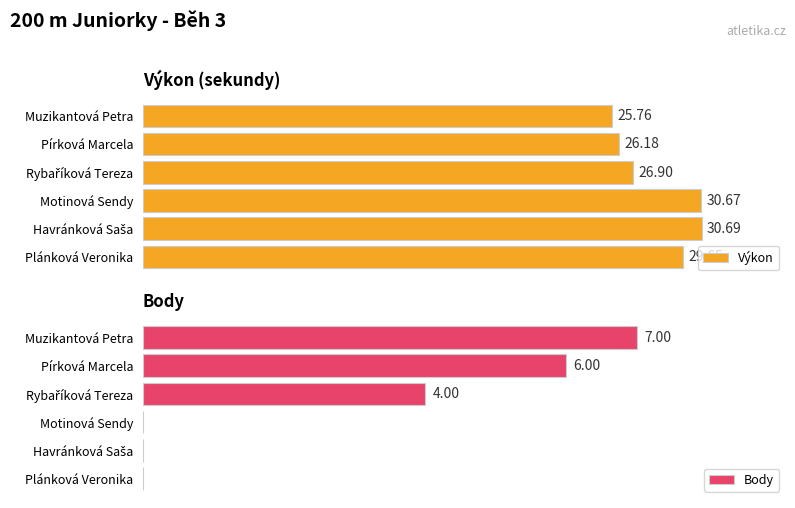

What is the value of the Body bar at the 3rd from the left?

4.0